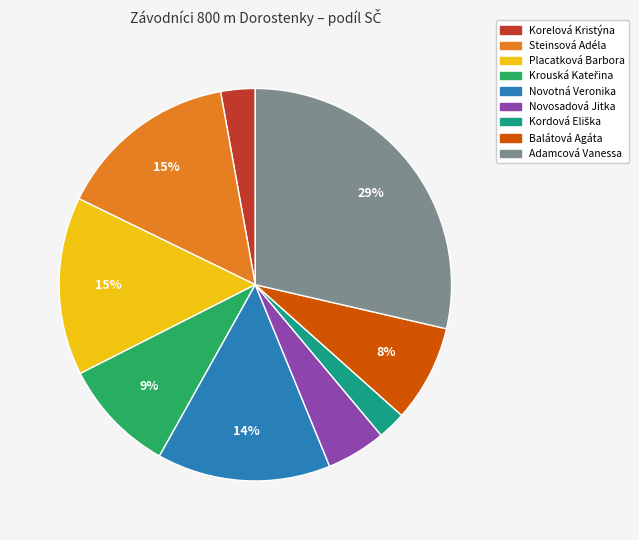

To the nearest percent, what percentage of the pie is Novosadová Jitka?

5%